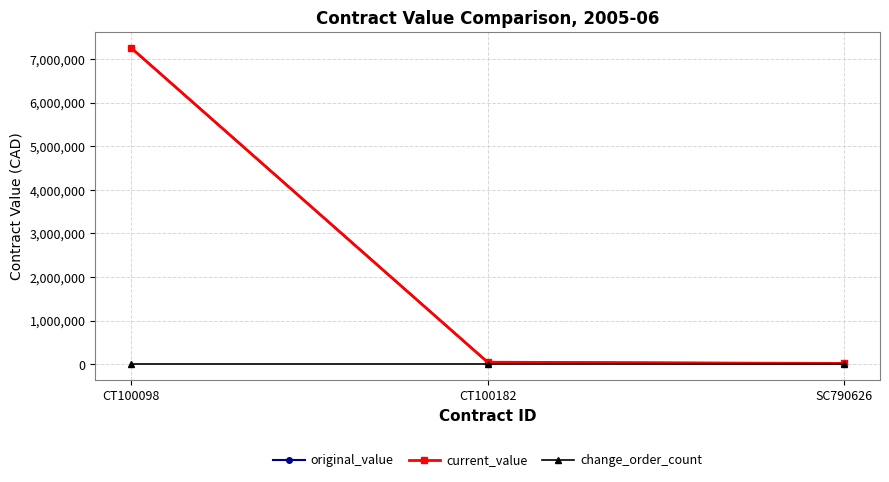

What is the difference between the current_value values at CT100098 and CT100182?

7212143.0